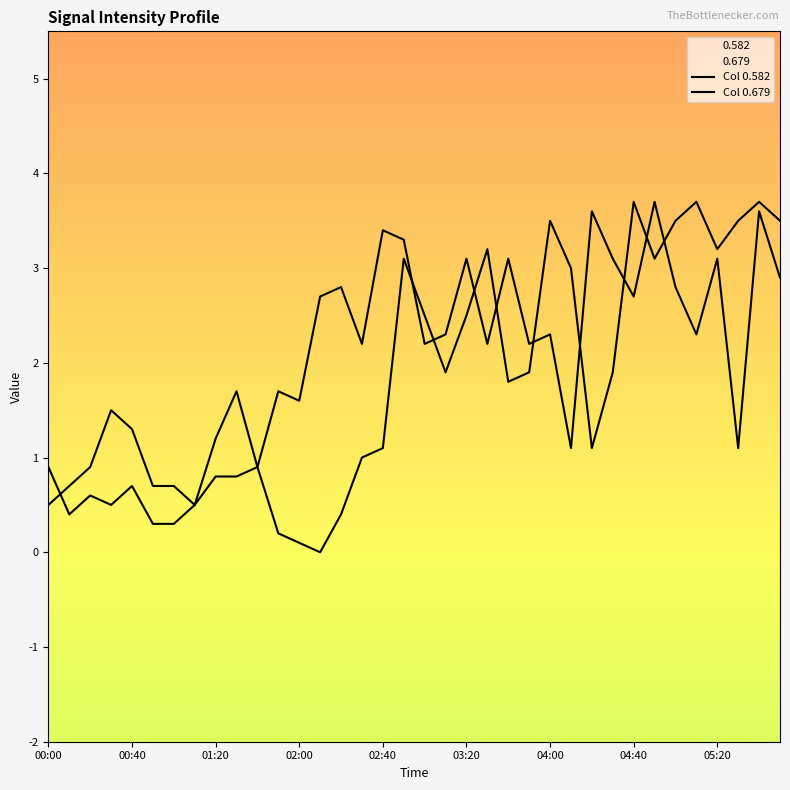

What are all the series names shown in the legend?

Col 0.582, Col 0.679